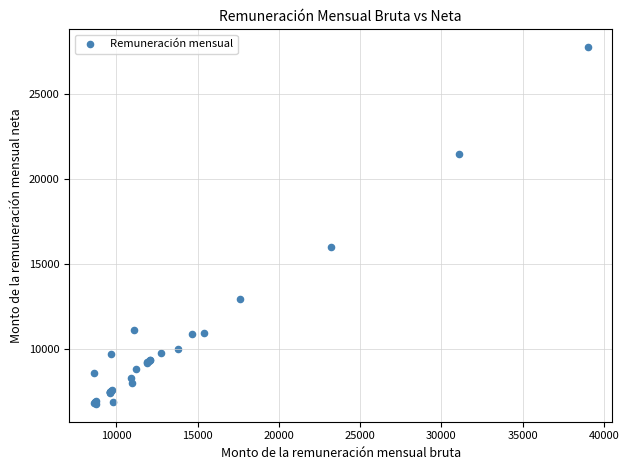

What Y value in the scatter plot is closest to 17261?

15985.7